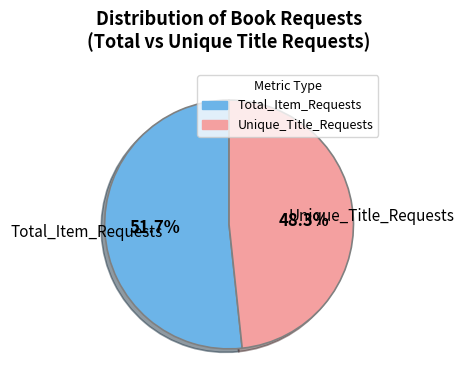

Does any single category account for the majority?

Yes